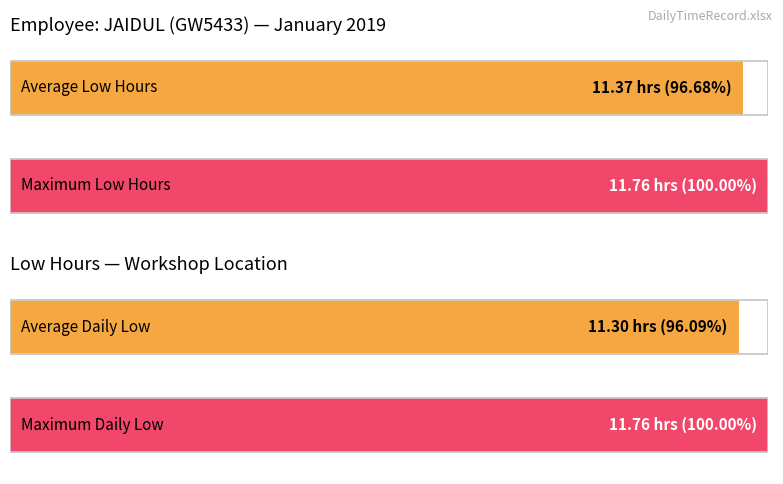

What is the approximate value at 11?

11.3